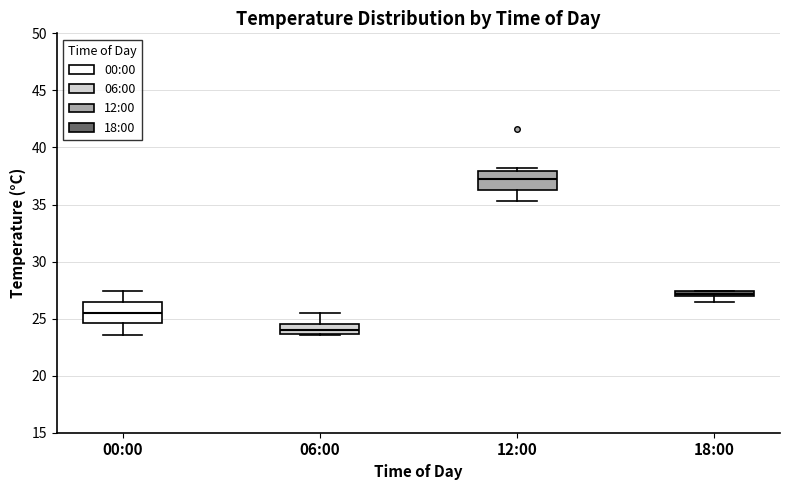

Which box has the lowest median line?

06:00